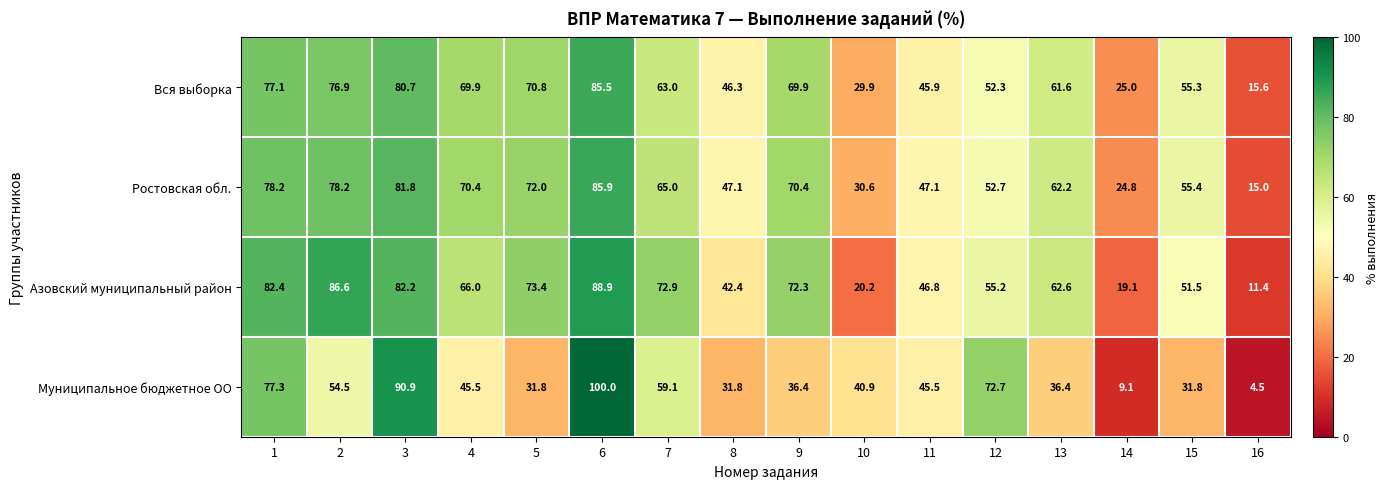

Which category has the highest value across all series?

6